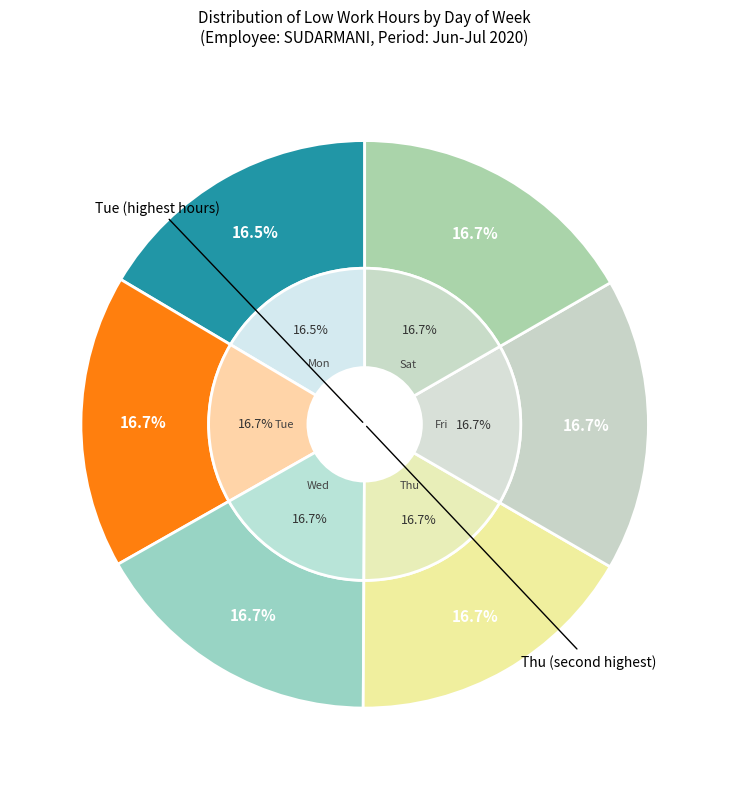

What is the smallest slice in the pie chart?

Mon